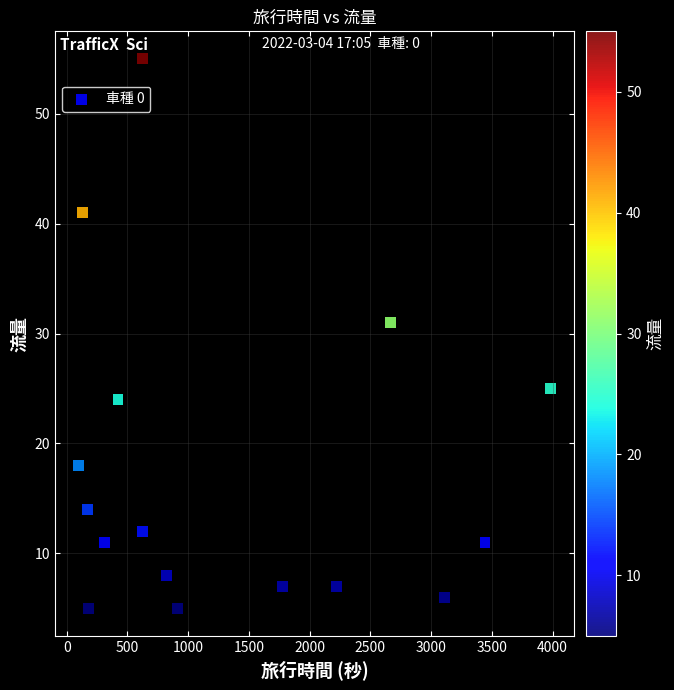

What Y value in the scatter plot is closest to 30?

31